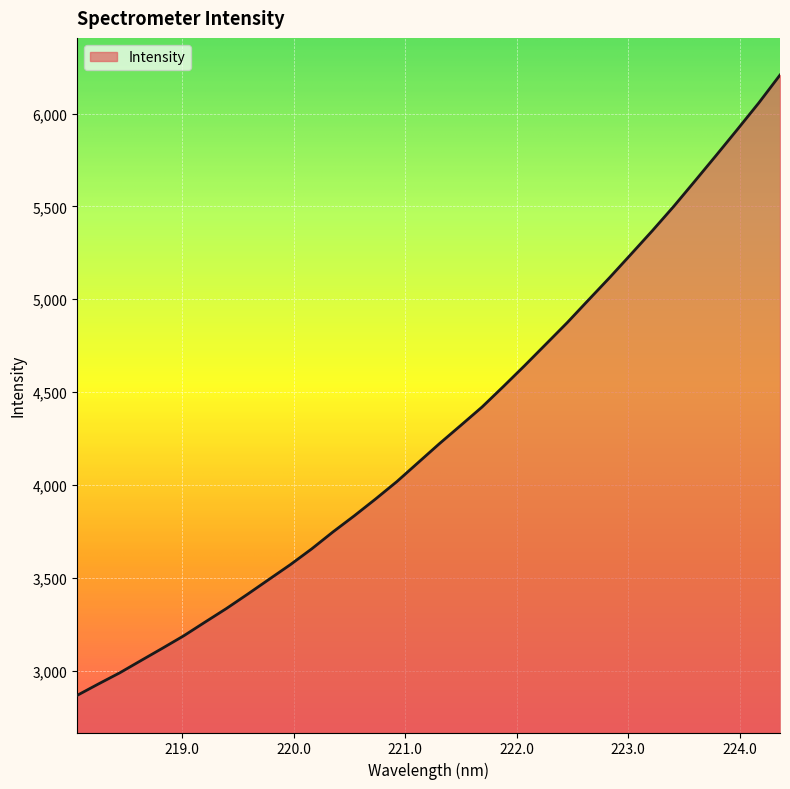

What is the minimum value shown in the chart?

2866.6